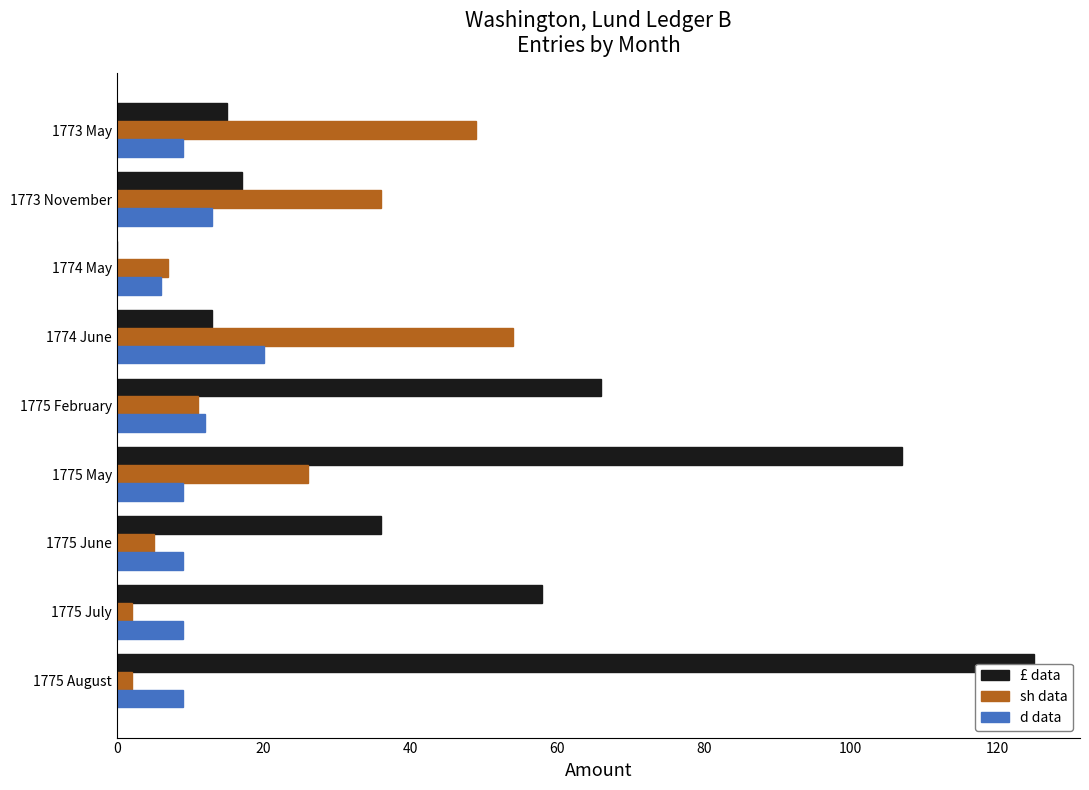

At which category does the chart reach its peak across all series?

1775 August